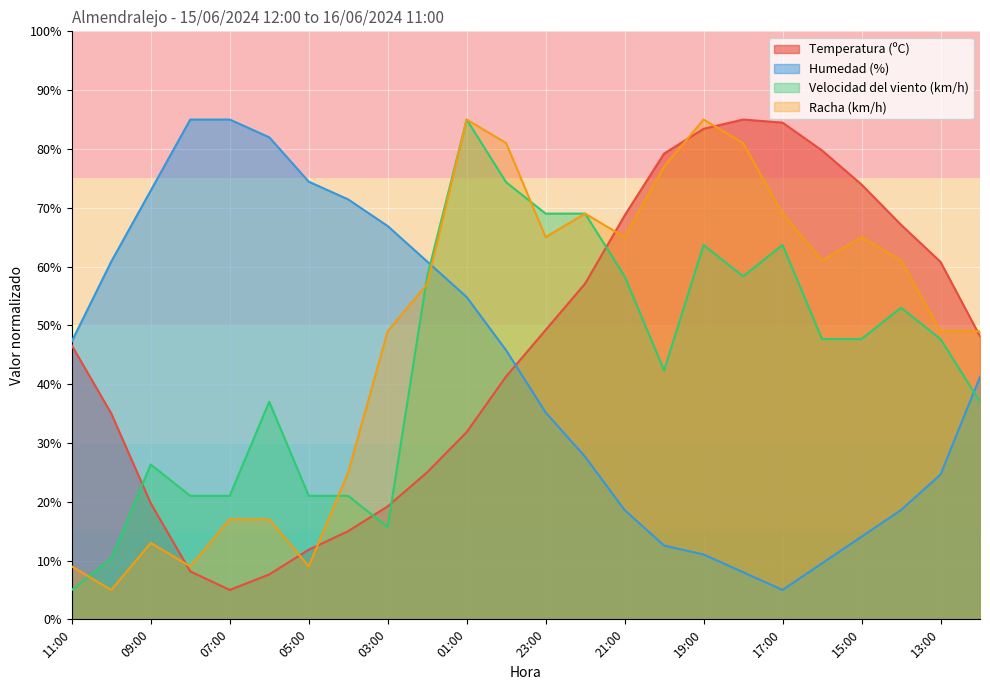

Which has a higher value, 19:00 or 05:00?

19:00